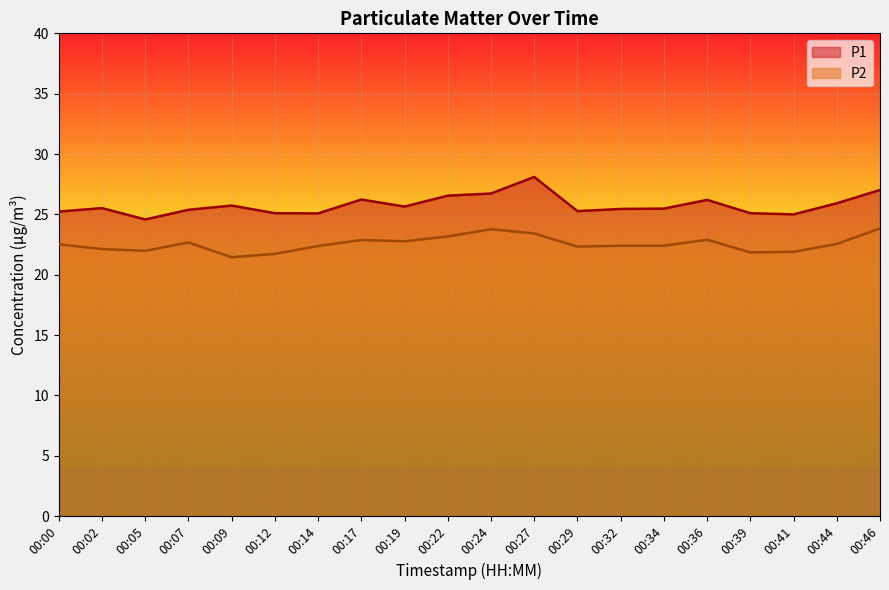

True or false: P1 has more than 0 interior local peaks.

True